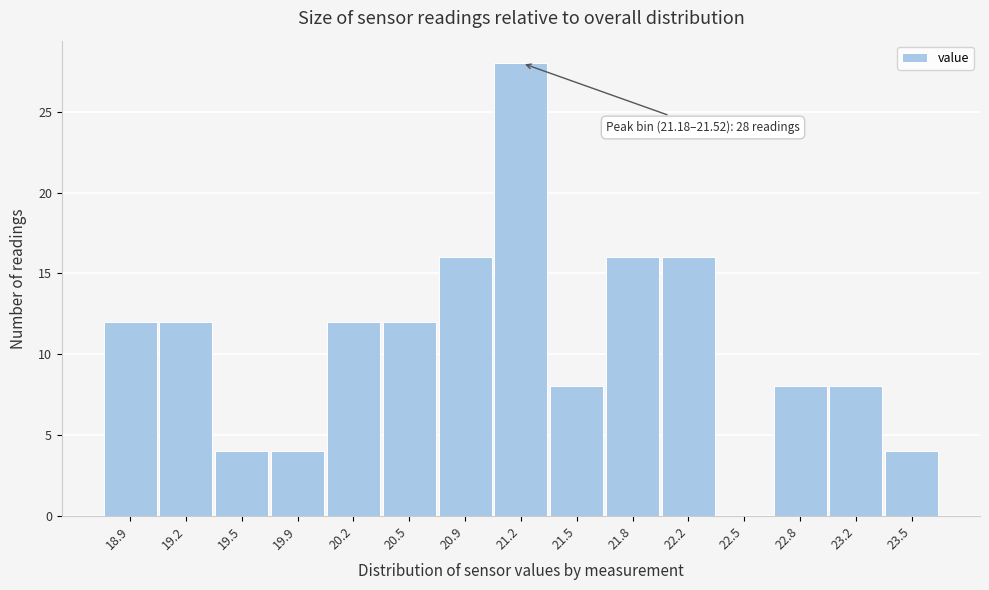

Reading left to right, list all the values displayed in this chart.

18.9=12	19.2=12	19.5=4	19.9=4	20.2=12	20.5=12	20.9=16	21.2=28	21.5=8	21.8=16	22.2=16	22.5=0	22.8=8	23.2=8	23.5=4